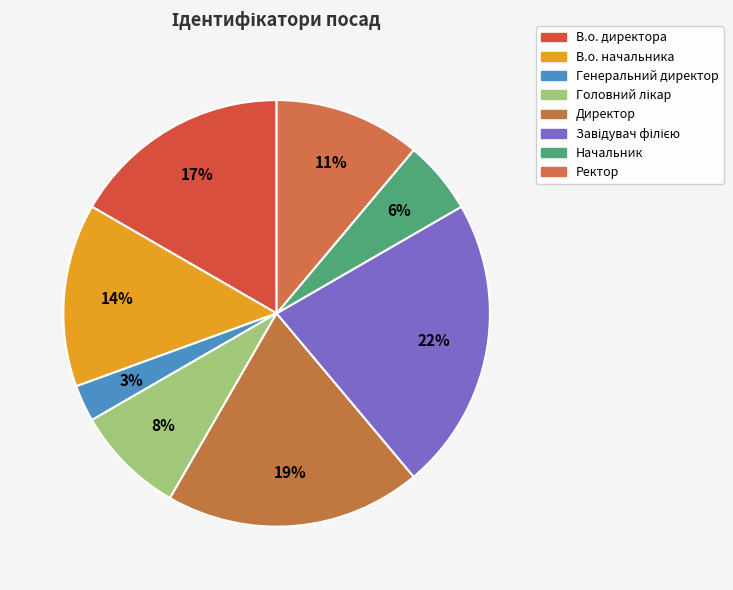

The В.о. начальника slice represents 6% of the pie. True or false?

False